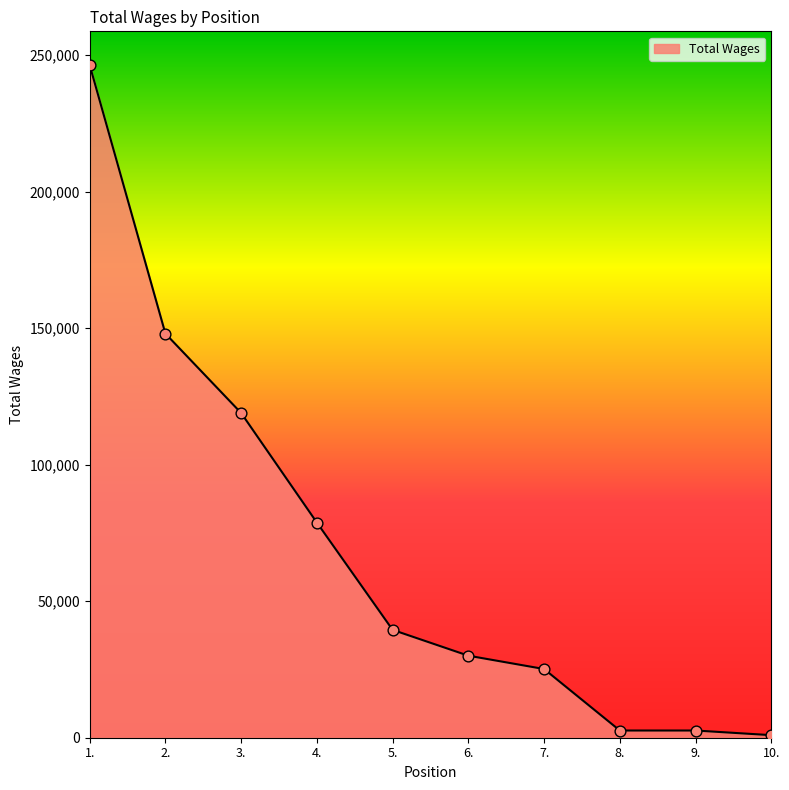

Between 10. and 7., which is larger?

7.